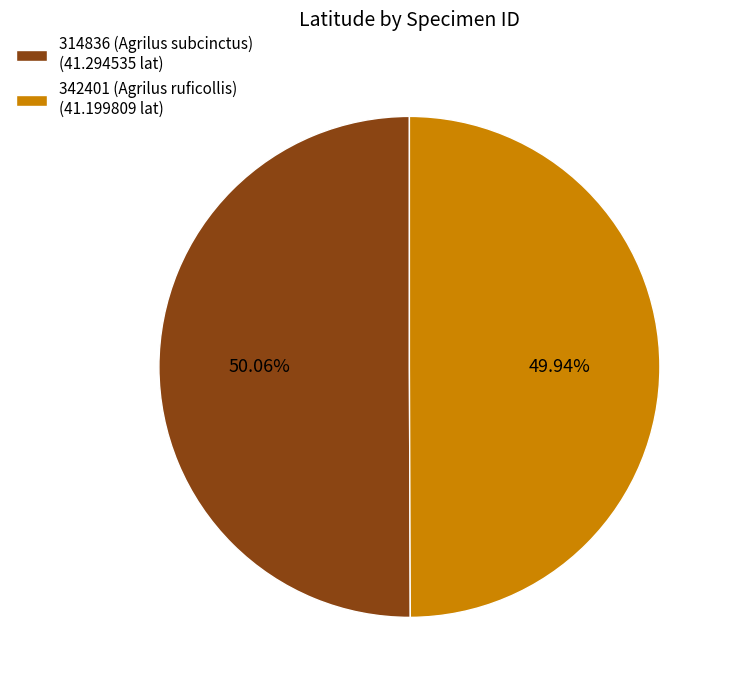

How many slices are in this pie chart?

2